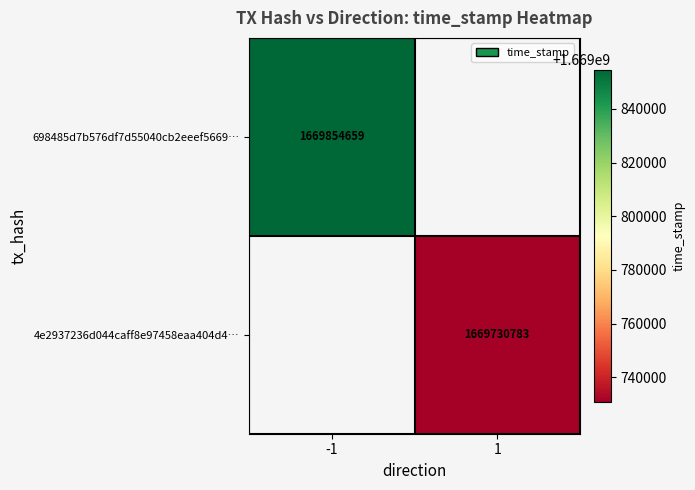

The 698485d7b576df7d55040cb2eeef5669… series shows 1669854659 at -1. True or false?

True